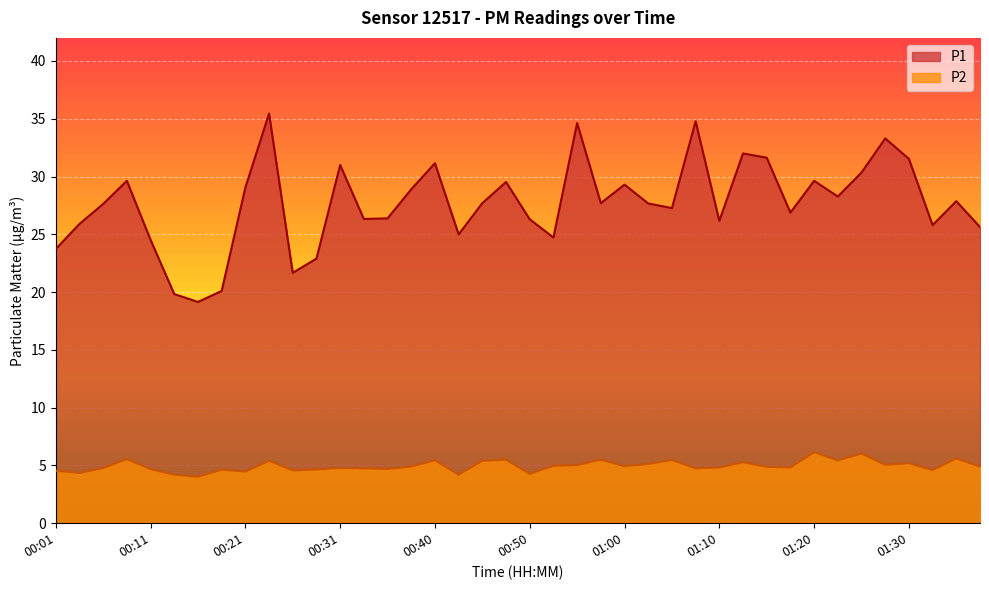

True or false: P1 and P2 cross at least once.

False